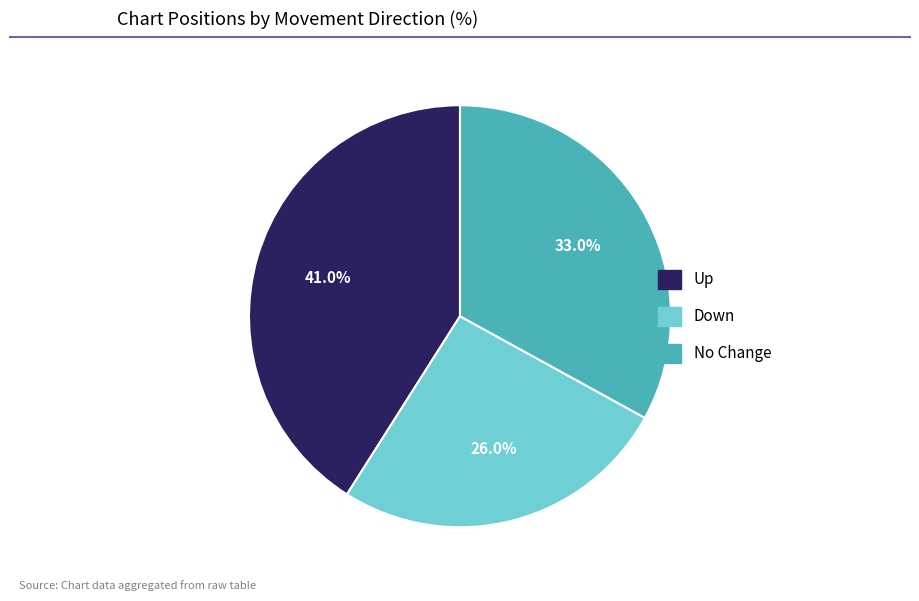

Does any single category account for the majority?

No